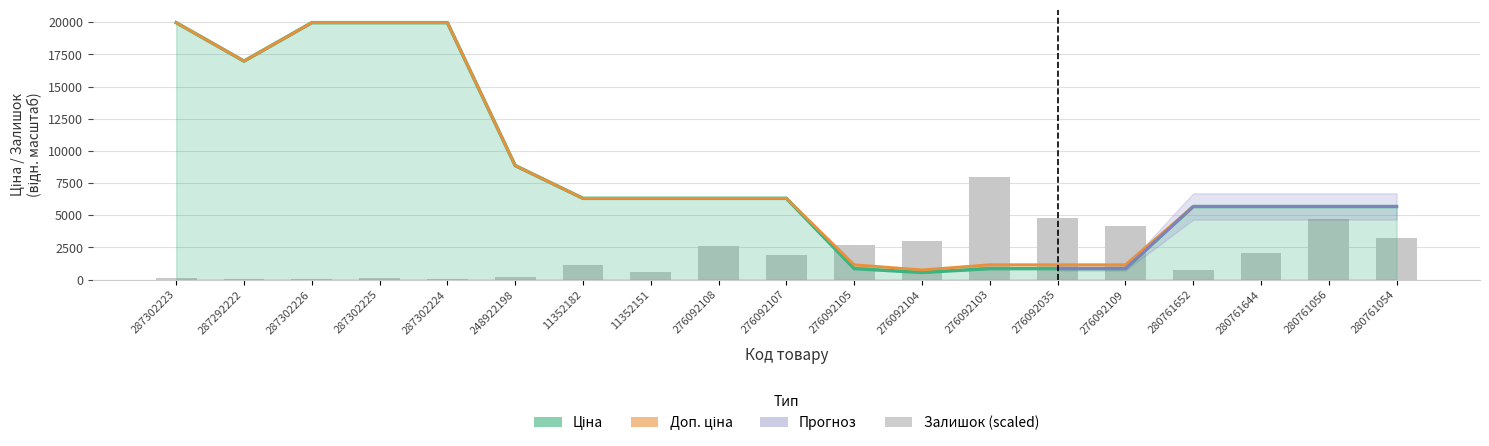

Which series changed the most between 276092103 and 280761054?

Ціна